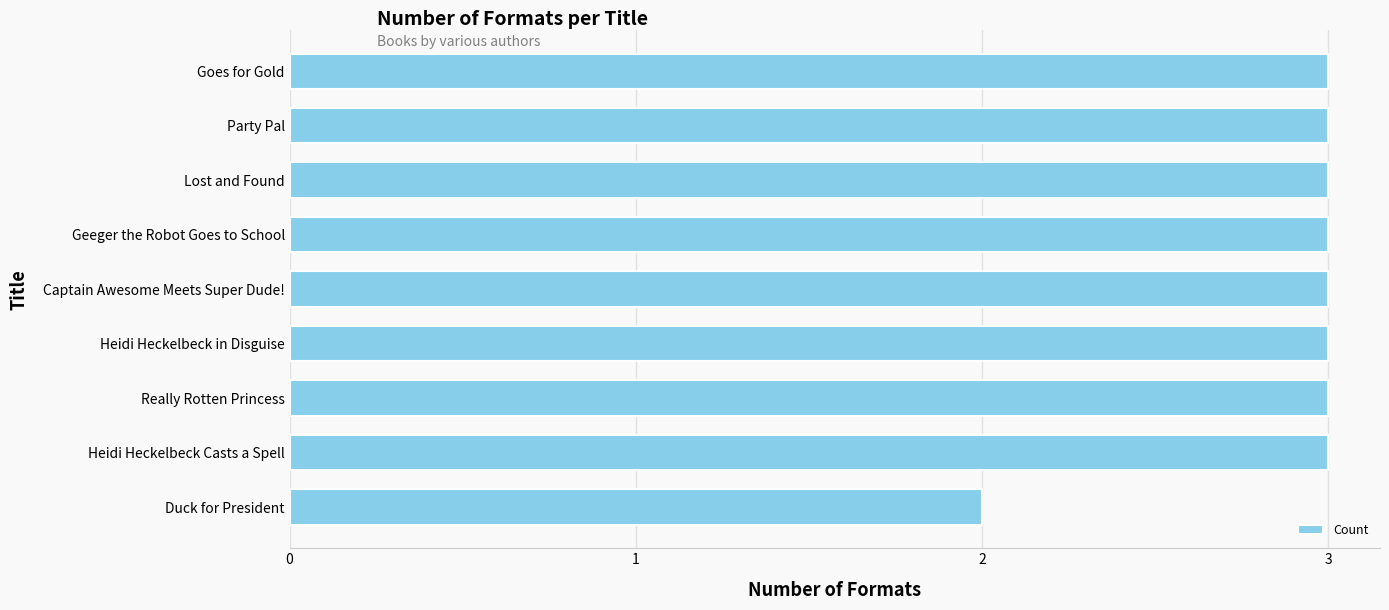

What is the sum of the values at Really Rotten Princess and Heidi Heckelbeck Casts a Spell?

6